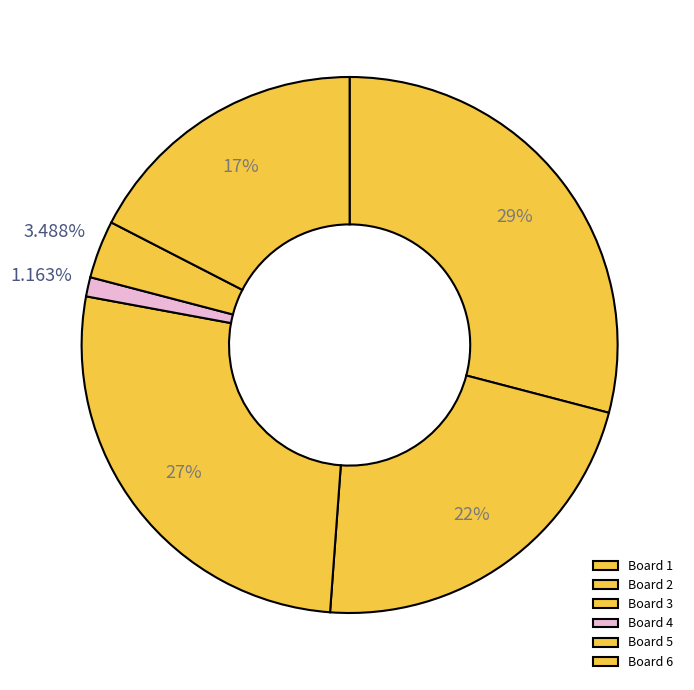

How many segments does this pie chart have?

6